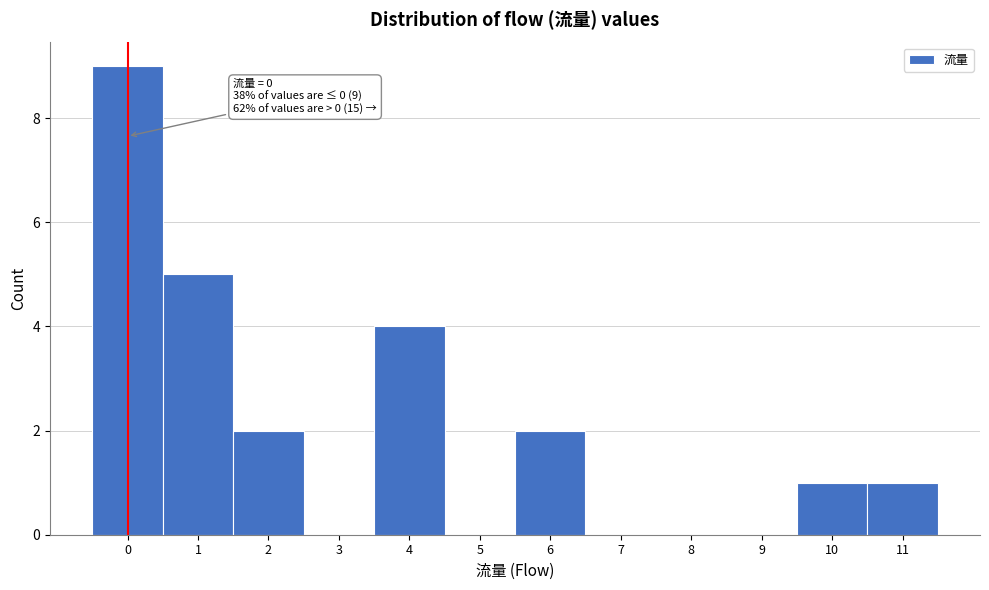

Which range on the x-axis has the tallest bar?

-0.5 to 0.5